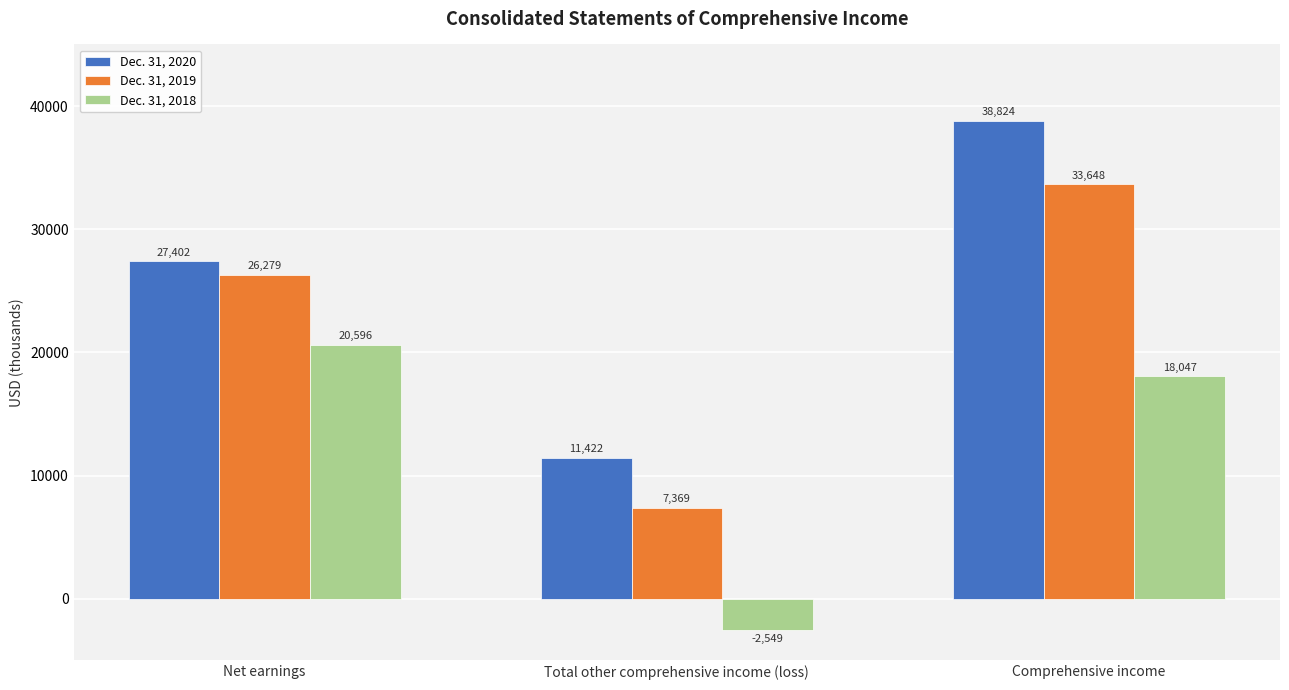

What is the label of the 1st bar from the left?

Net earnings